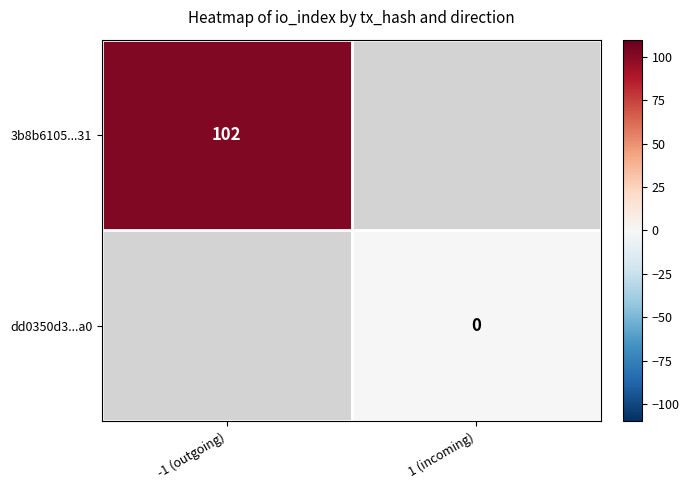

The 3b8b6105...31 series shows 102 at -1 (outgoing). True or false?

True